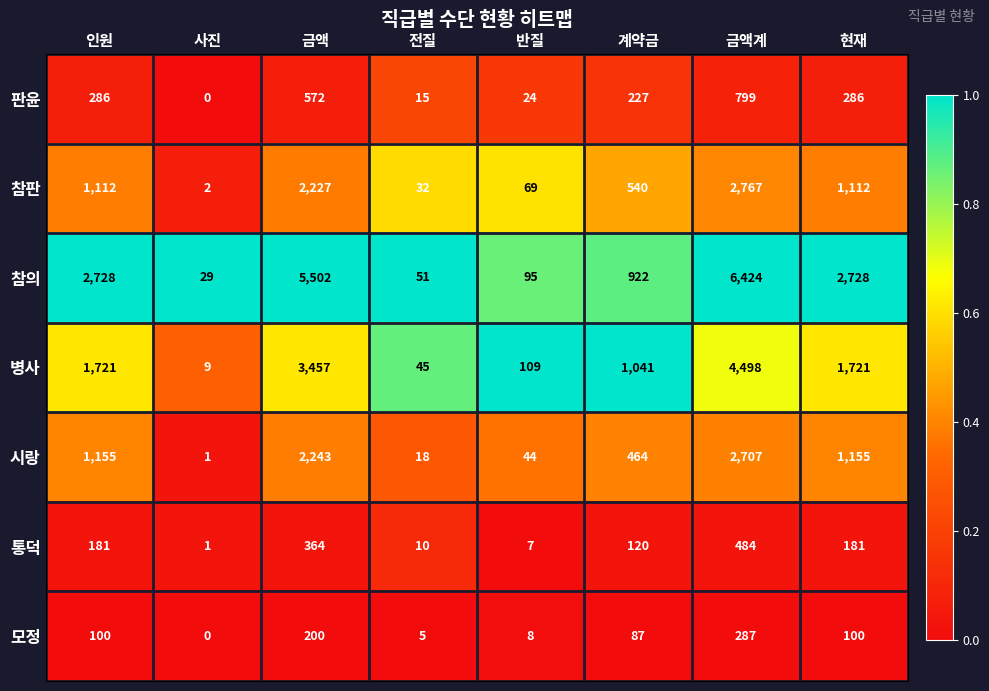

What is the greatest value displayed?

6424